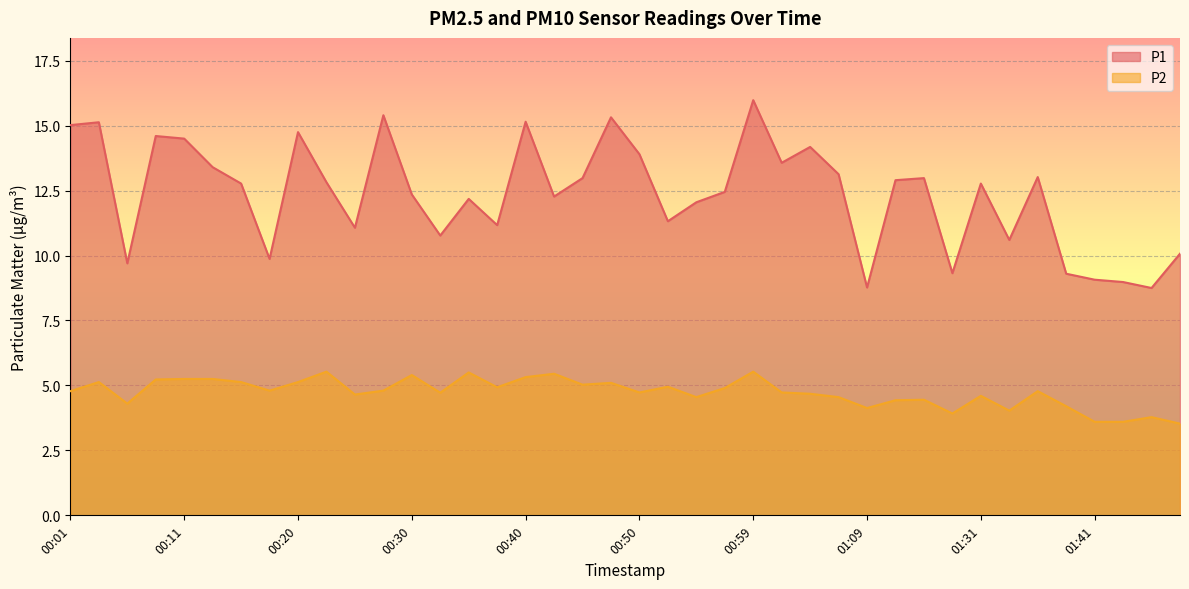

True or false: P1 has a value of 19.6 at 00:30.

False